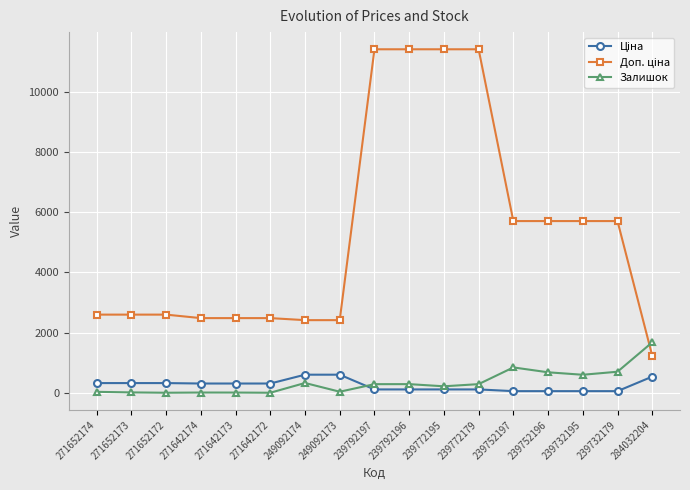

At how many categories does at least one series exceed 1034?

17